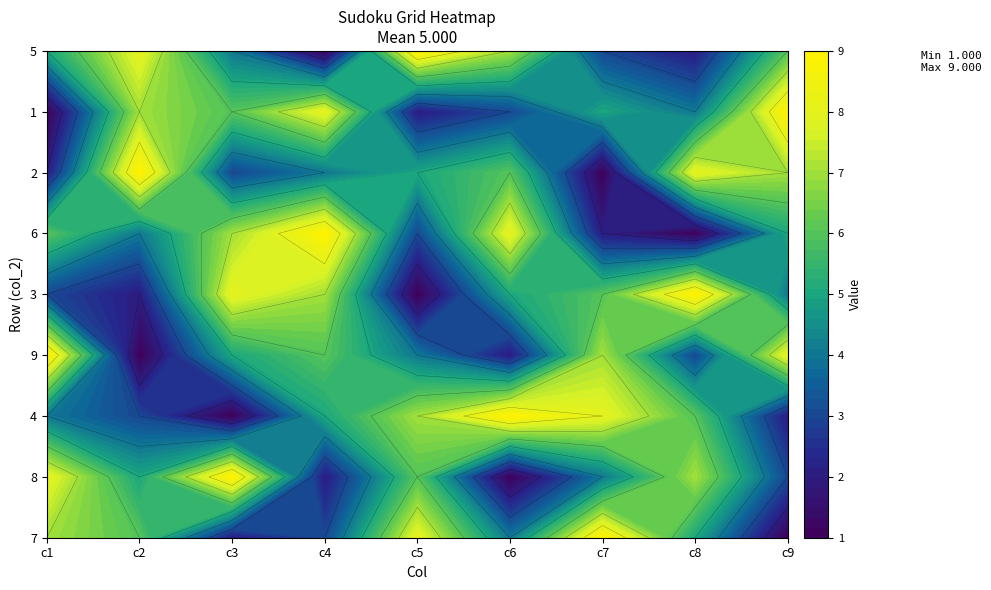

Which series changed the most between 2 and 4?

3